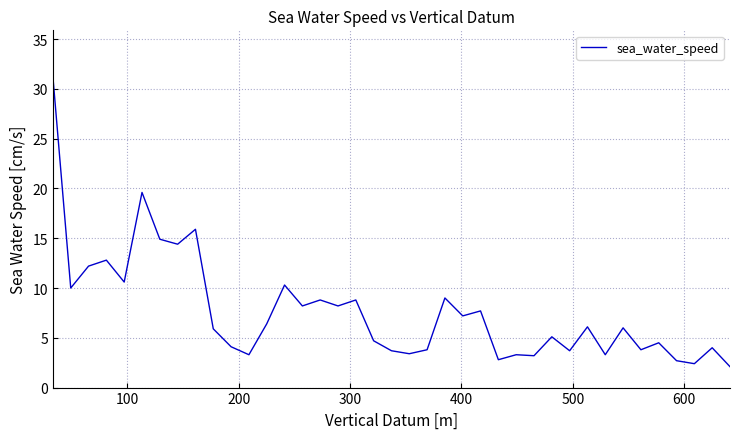

What is the minimum value shown in the chart?

2.1